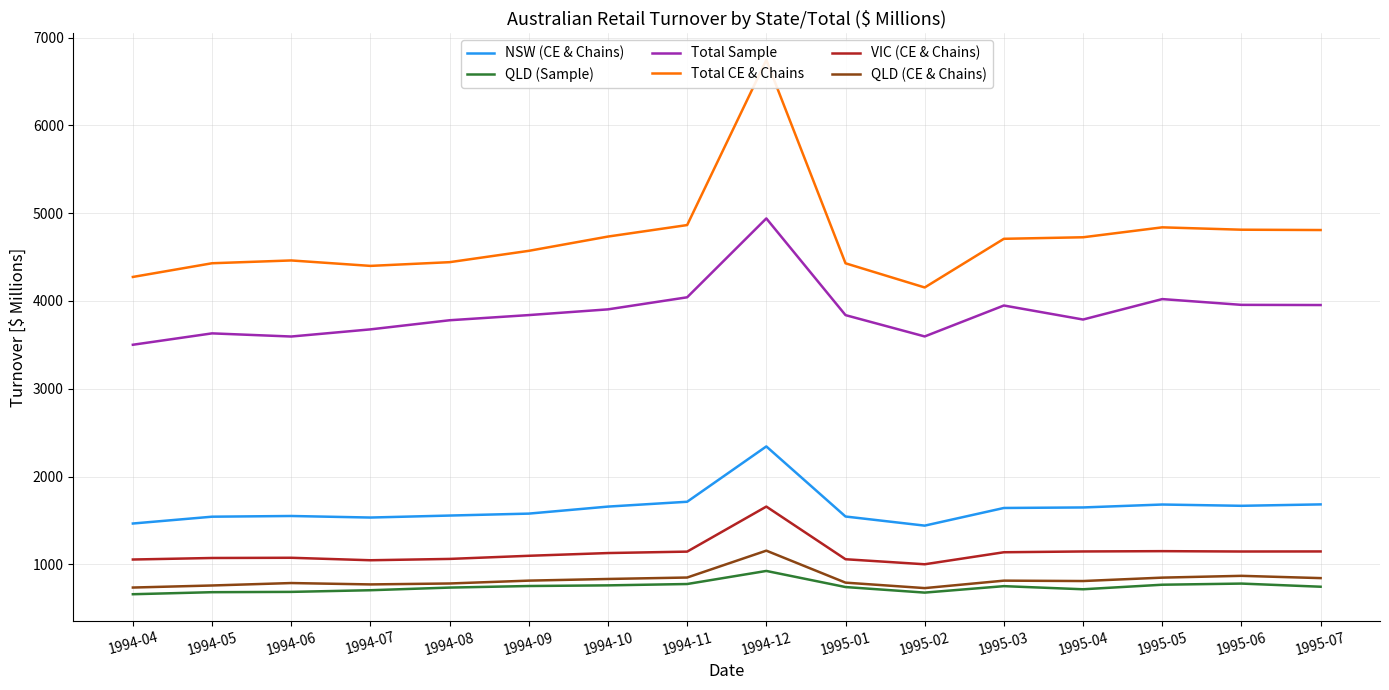

Where does the NSW (CE & Chains) series first go above 1642?

1994-10